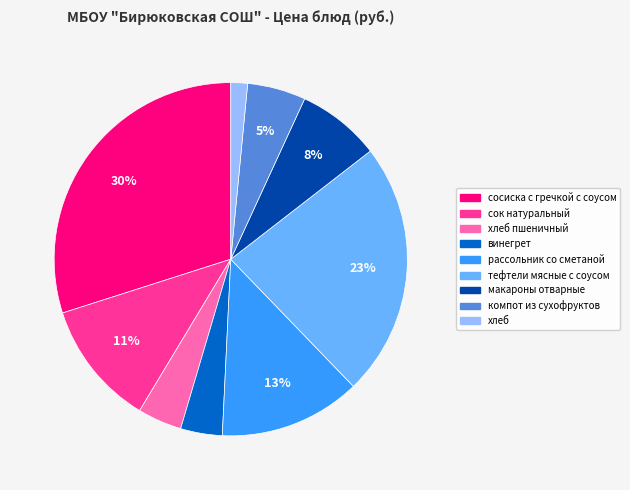

To the nearest percent, what is the difference between the largest and smallest slice percentages?

28%